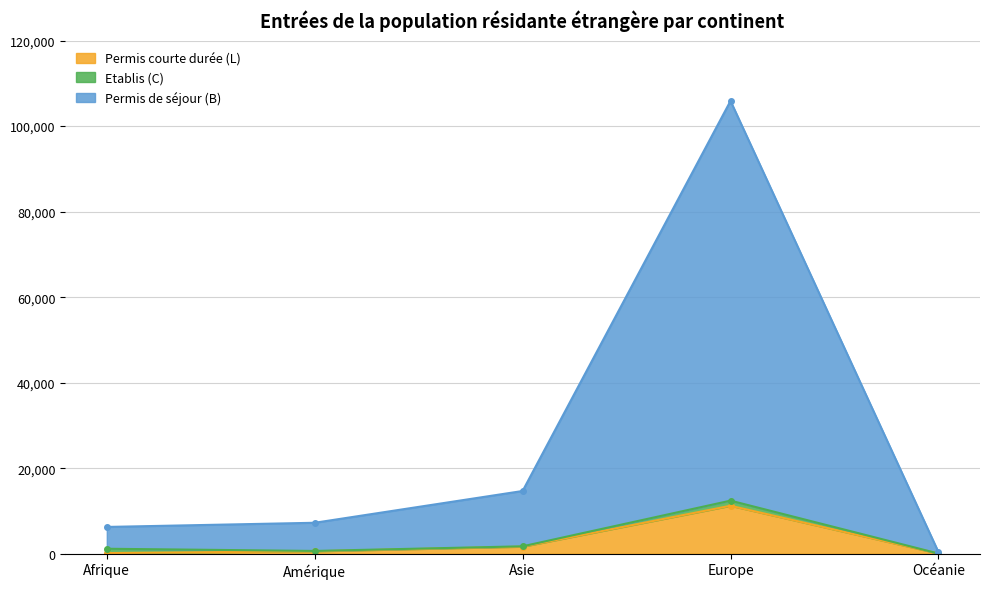

What is the maximum value for Permis courte durée (L)?

11221